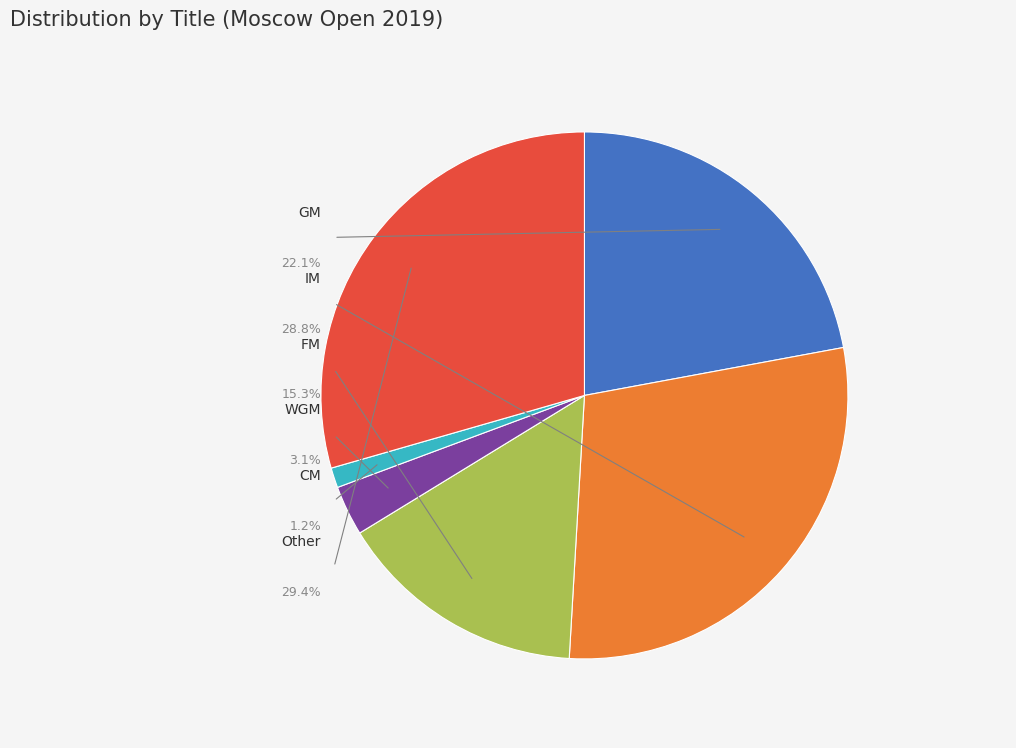

What is the change in value from FM to Other?

+23